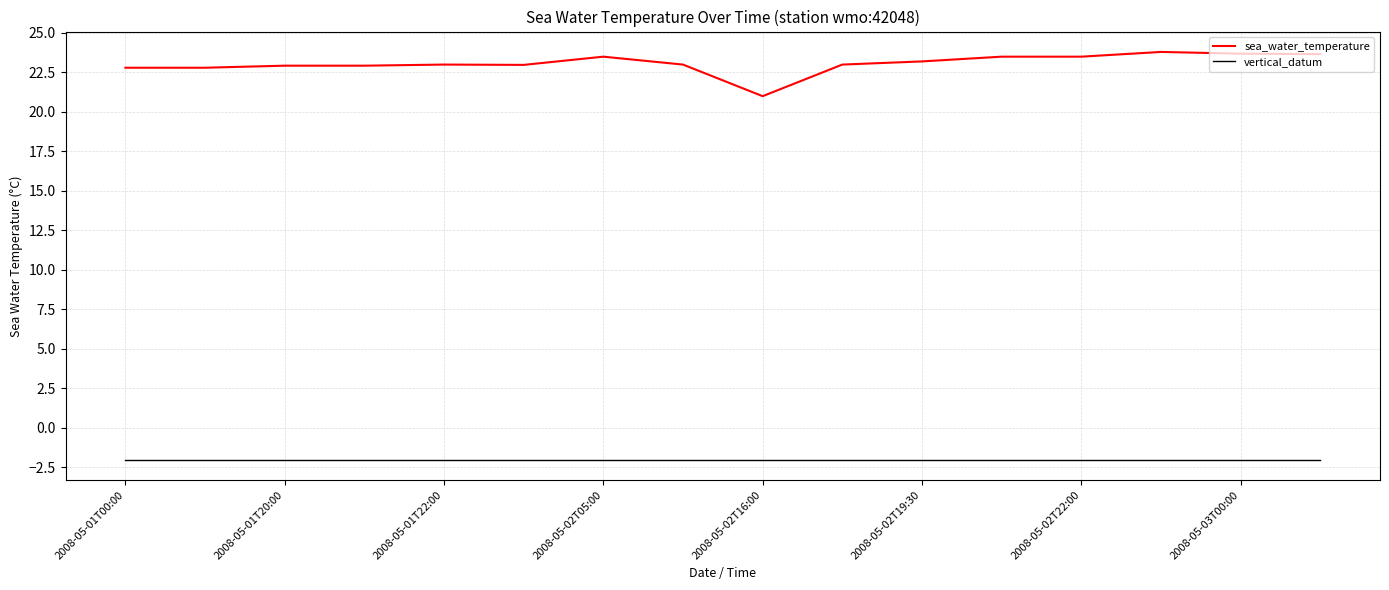

What are all the series names shown in the legend?

sea_water_temperature, vertical_datum